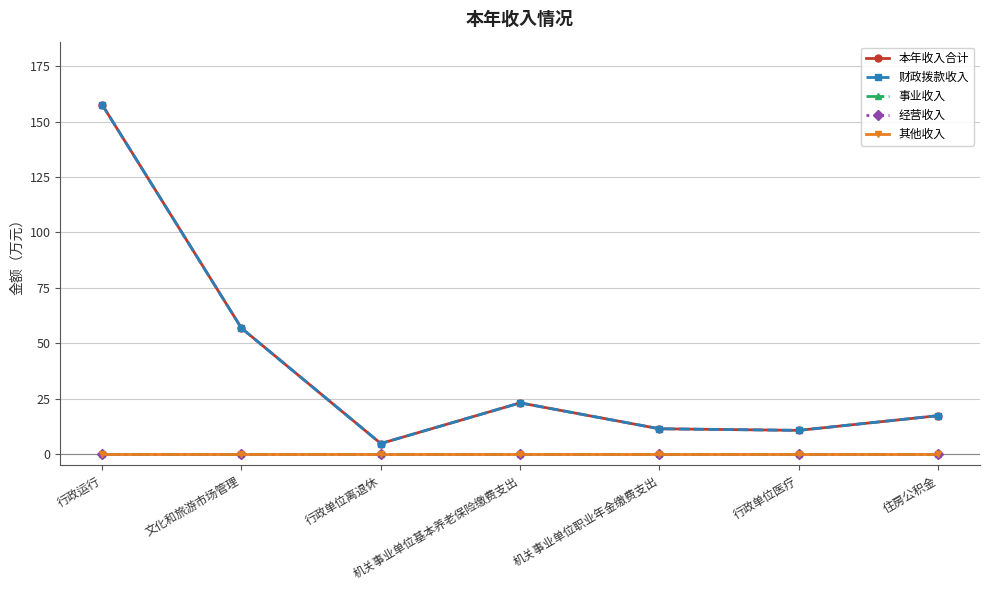

Is this an area chart (filled region under the line)?

No